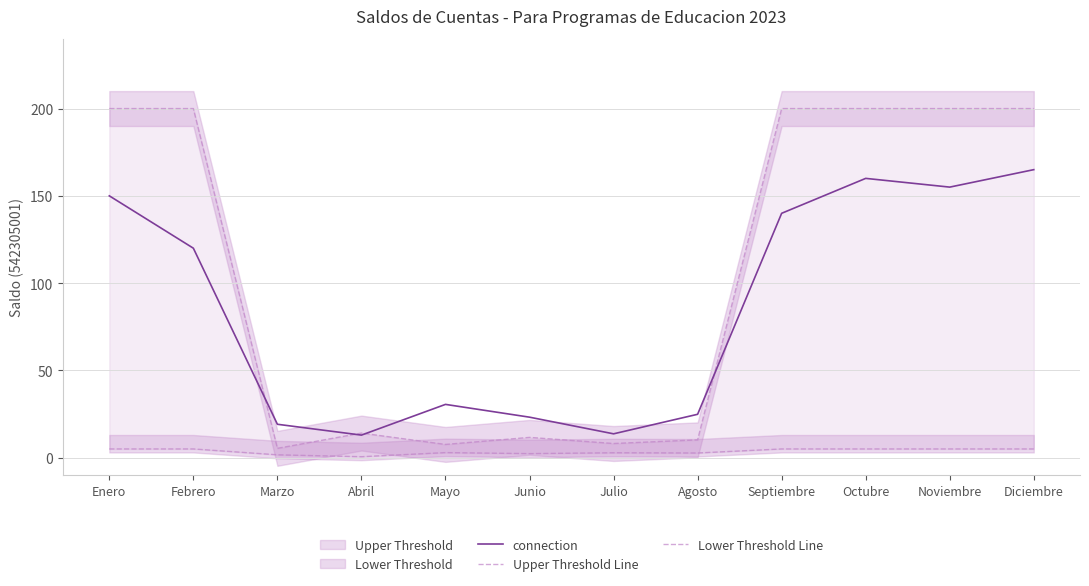

True or false: connection has a value of 150.0 at Enero.

True